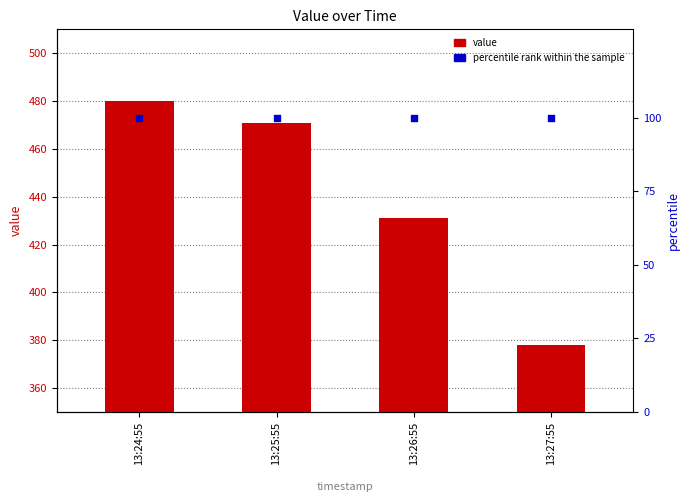

Which series has the largest total across all categories?

value